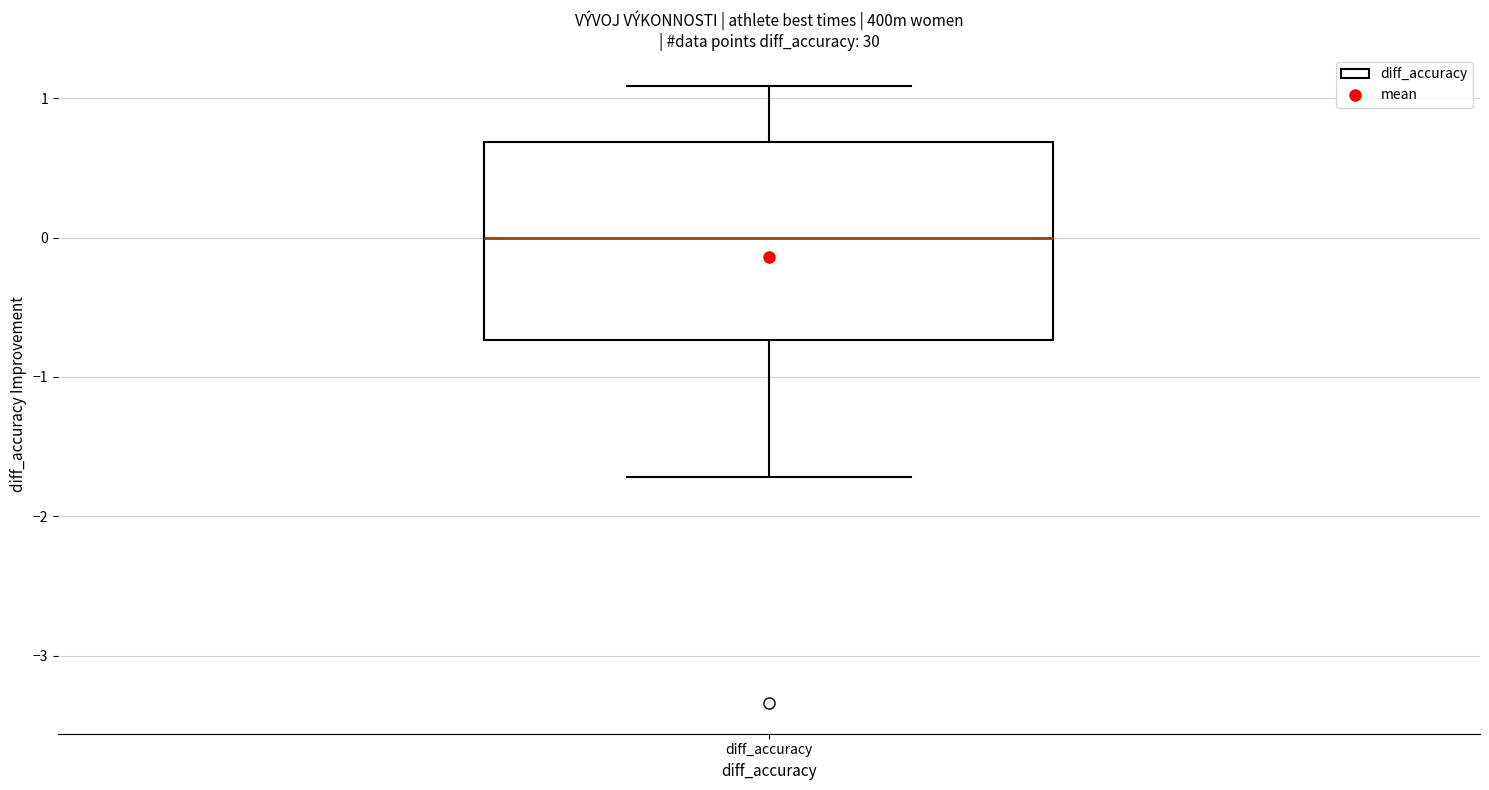

Transcribe this box plot: give where the median line is, the range the box spans, and where the two whiskers end, as read against the y-axis. The values are not printed on the chart, so give them approximately, as read against the axis.

median 0.0, box -0.7 to 0.7, whiskers -1.7 to 1.1